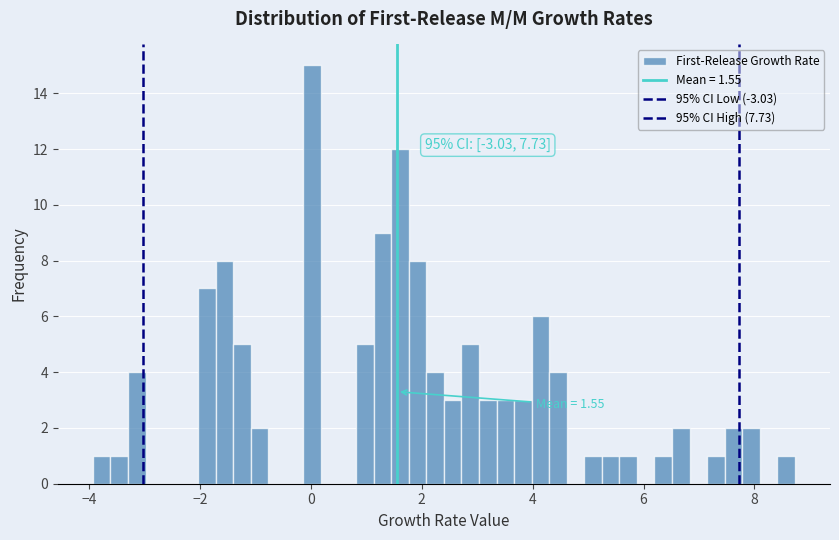

Around what value on the x-axis is the tallest bar? Give the approximate position of its centre, as read against the axis.

0.0